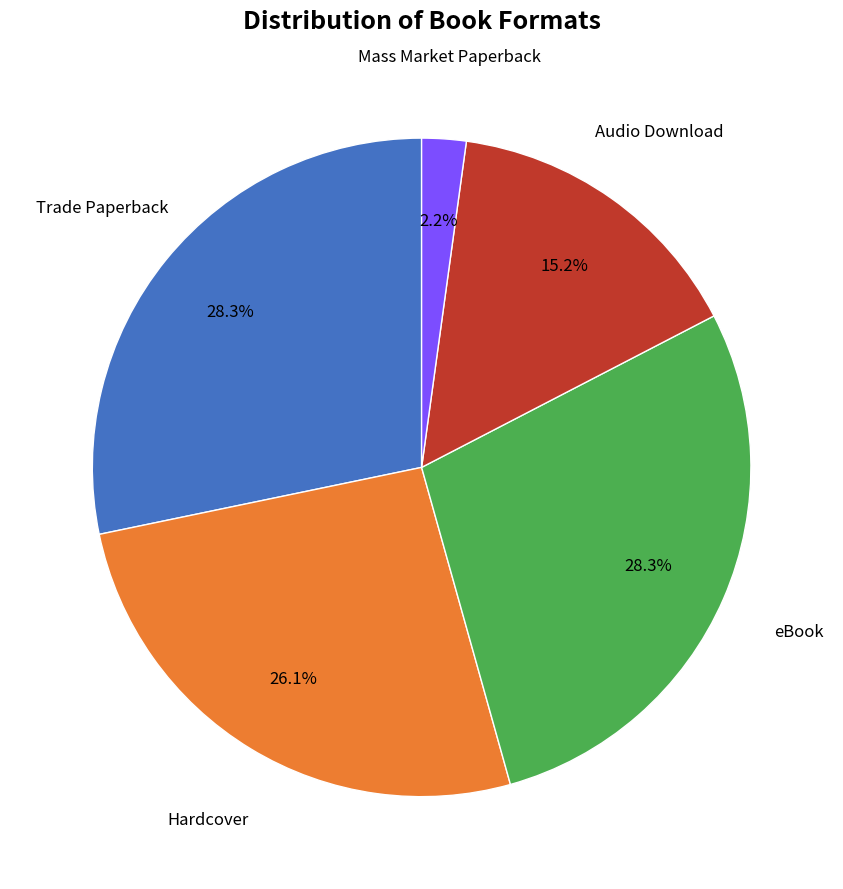

To the nearest percent, what is the average slice percentage?

20%